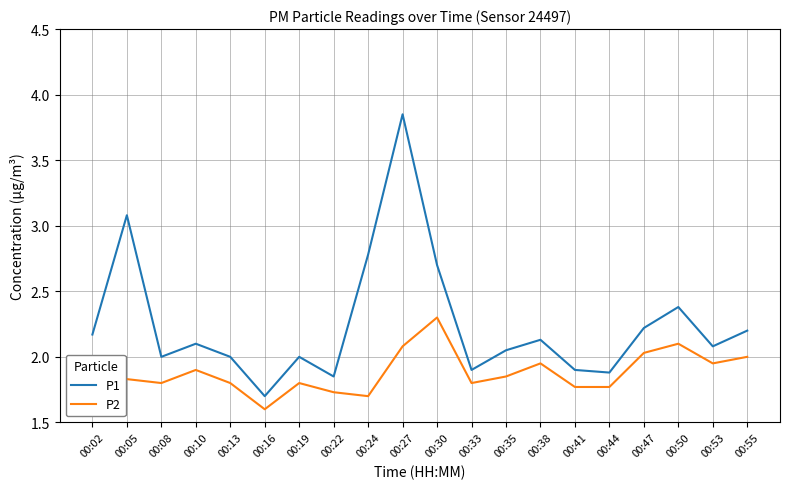

What is the lowest value of the P2 series?

1.6